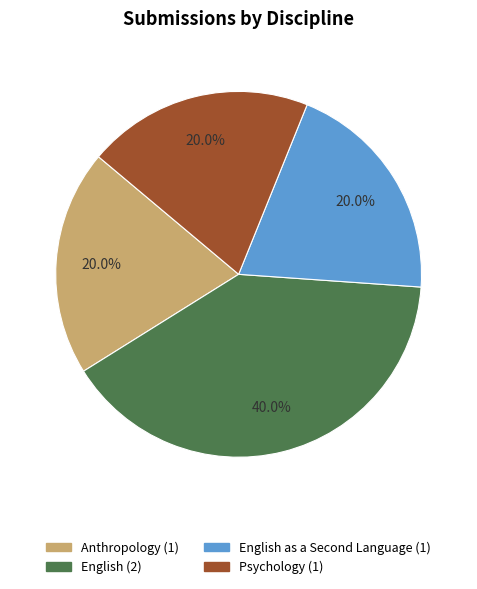

Does any single category account for the majority?

No